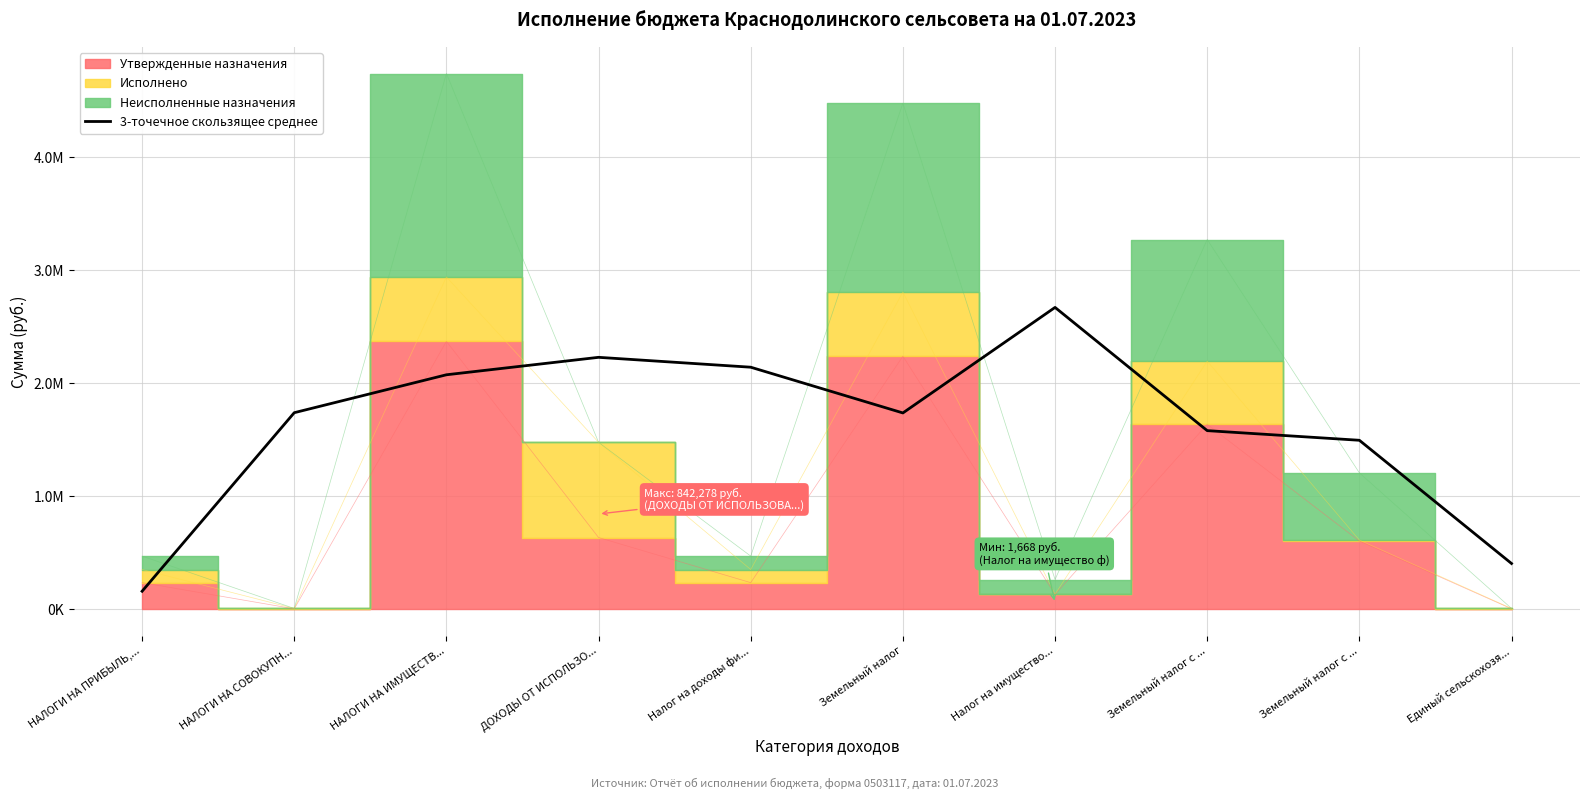

How many points are higher than both their immediate neighbors (excluding endpoints)?

2